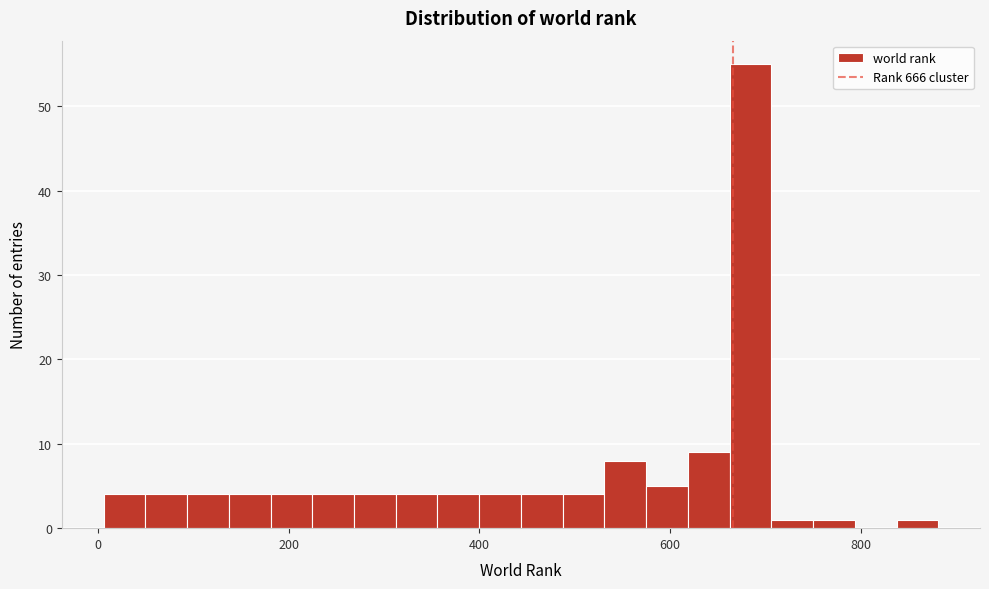

Read against the x-axis, roughly where is the centre of the tallest bar?

680